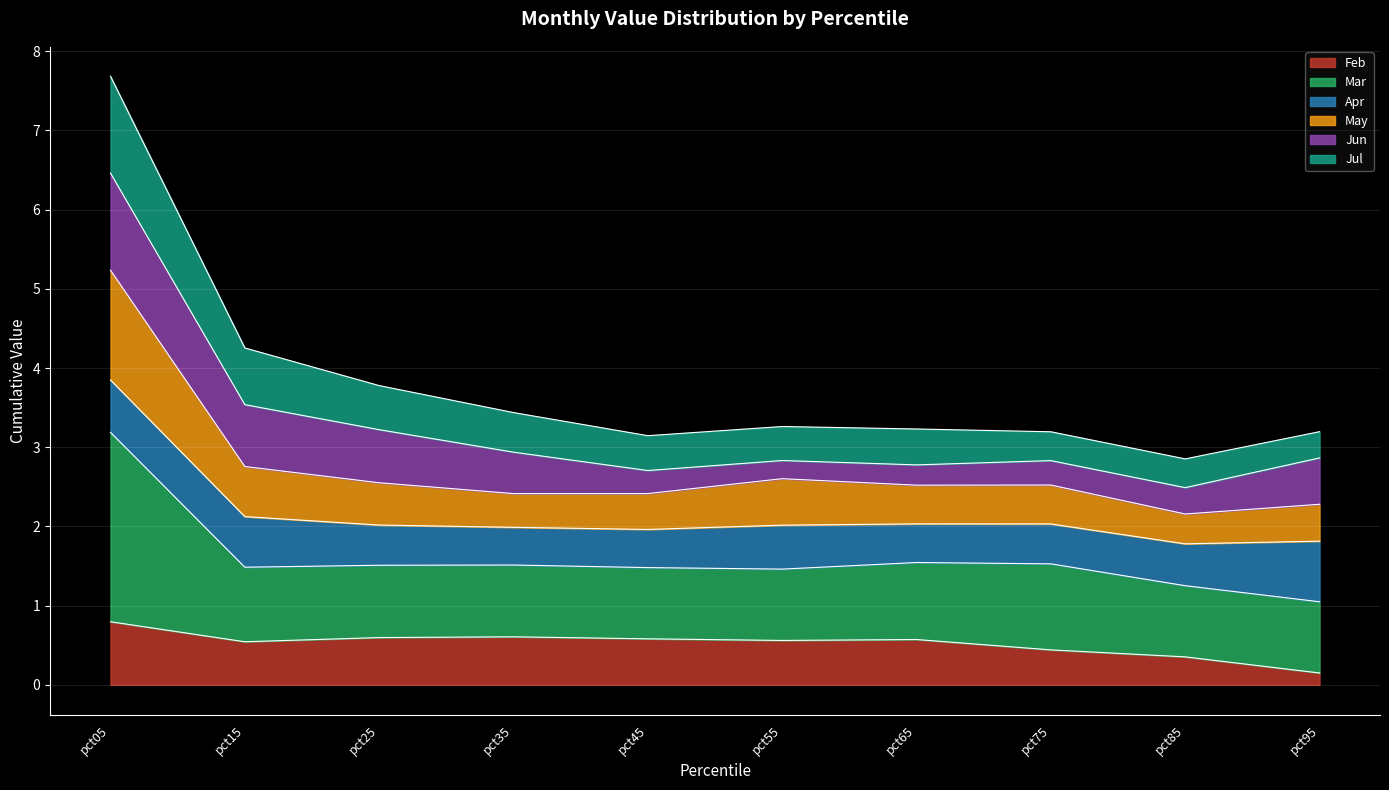

True or false: Mar and Feb cross at least once.

False